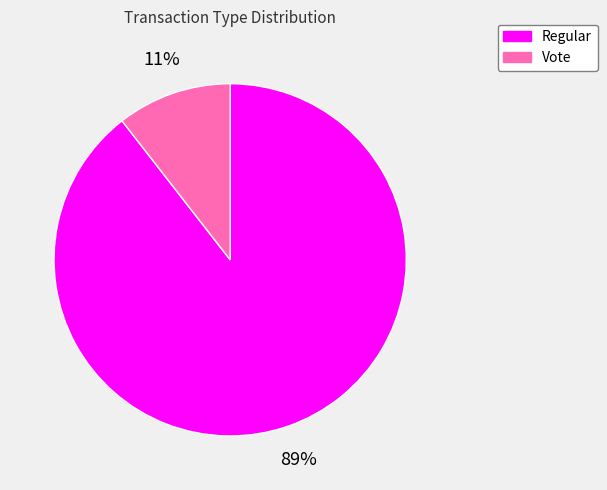

Count the number of slices in the pie.

2